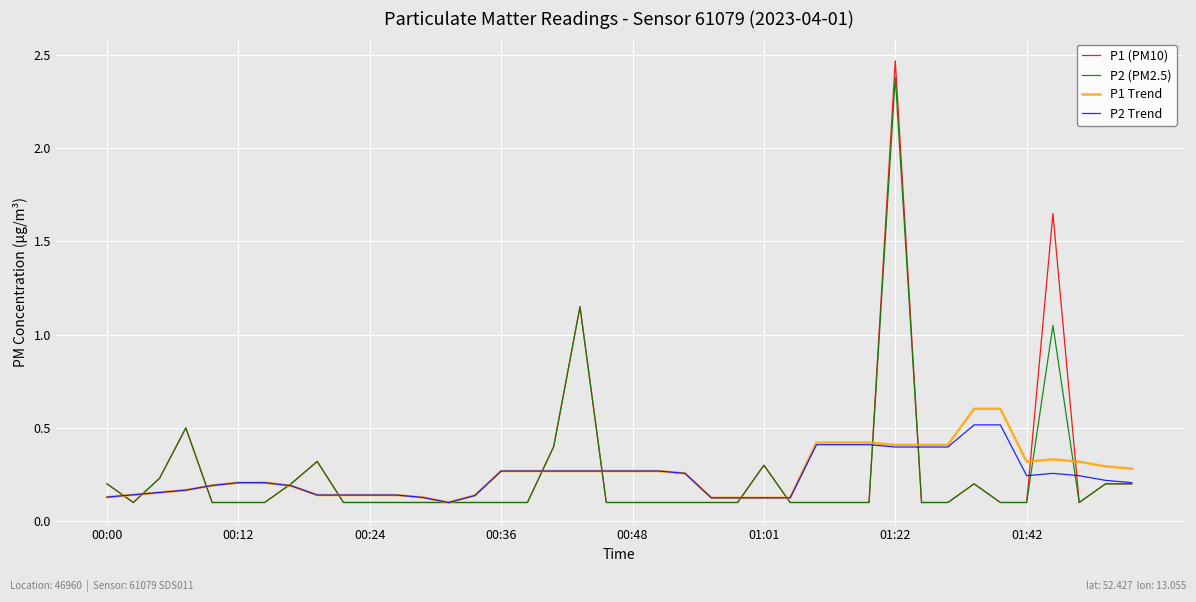

What are all the series names shown in the legend?

P1 (PM10), P2 (PM2.5), P1 Trend, P2 Trend